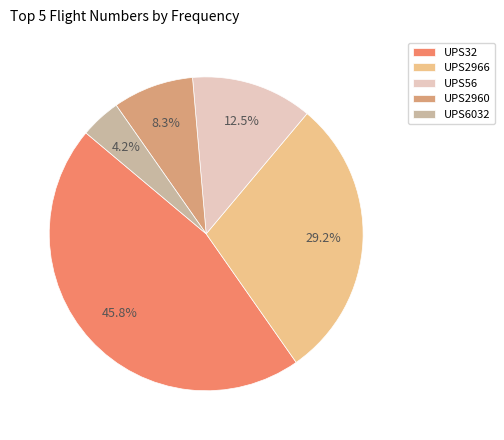

What is the ratio of the value at UPS2960 to the value at UPS6032?

2.0